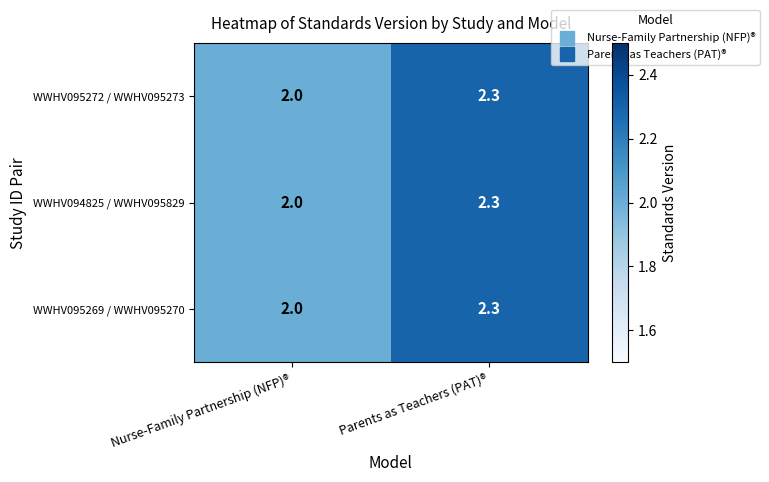

Read the WWHV095269 / WWHV095270 value at Parents as Teachers (PAT)®.

2.3